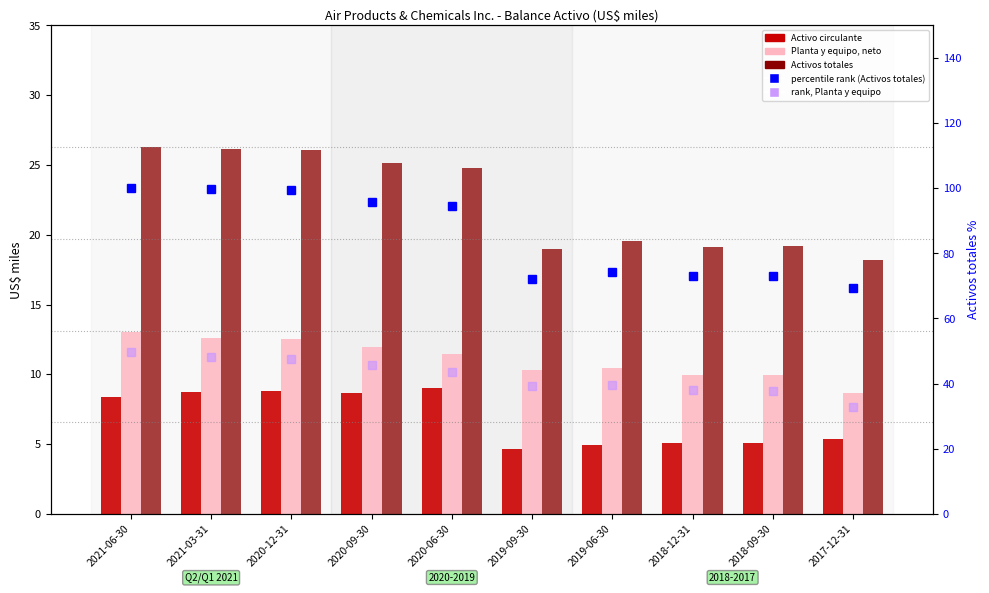

At which category is the sum across all series the highest?

2021-06-30